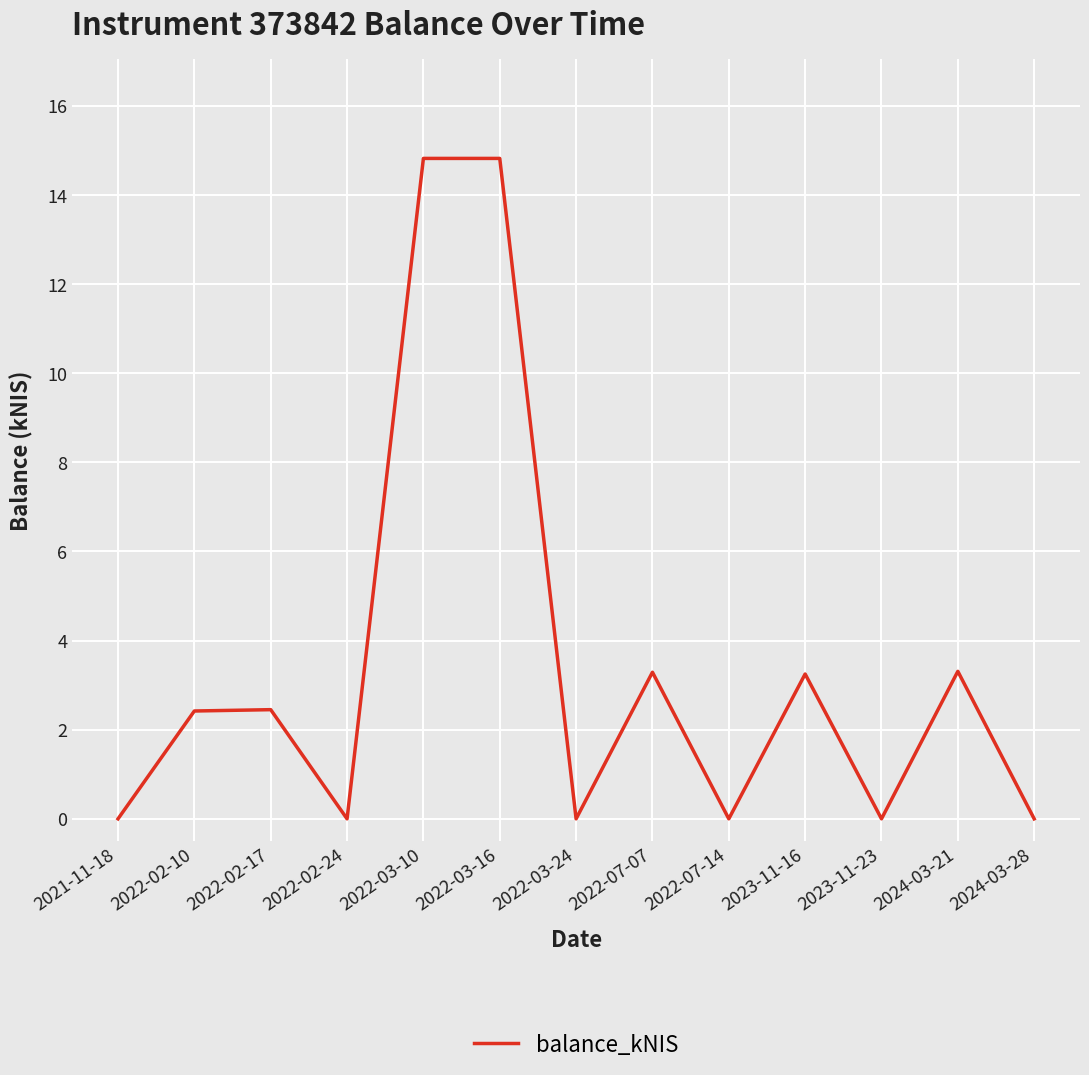

What position from the left is 2022-03-24?

7